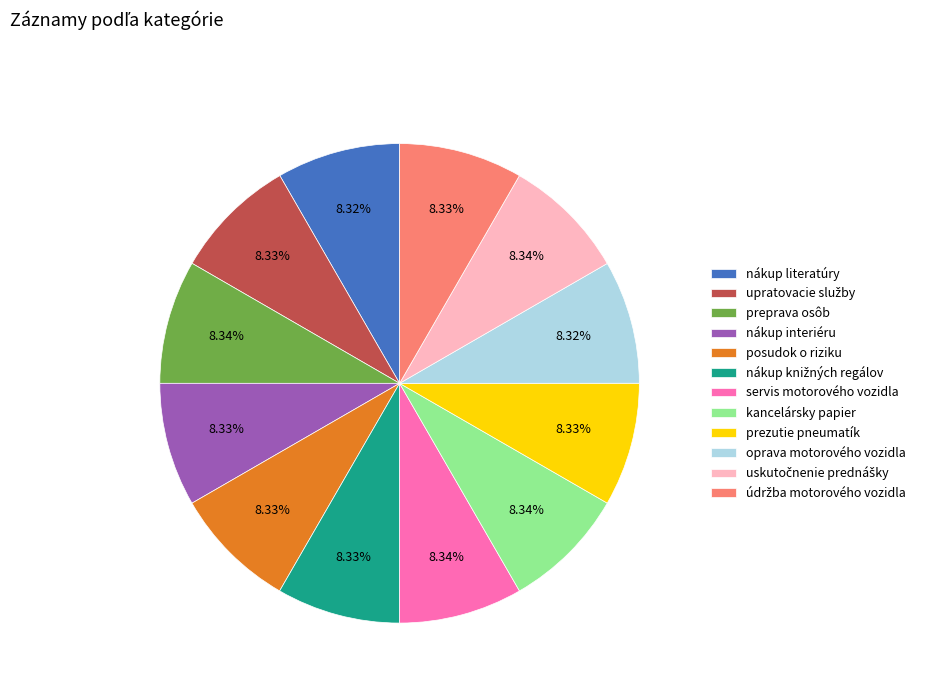

Does posudok o riziku represent more than half of the total?

No